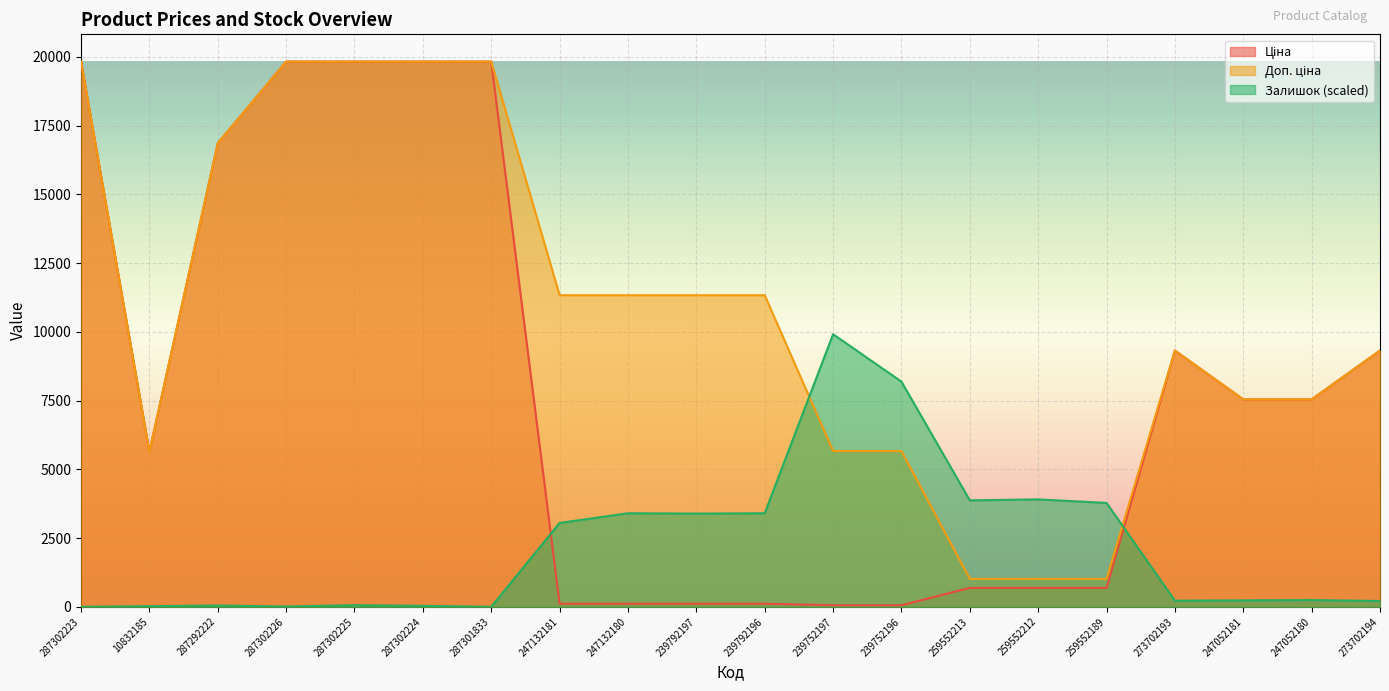

Where is Ціна nearest to the value 9943?

273702193